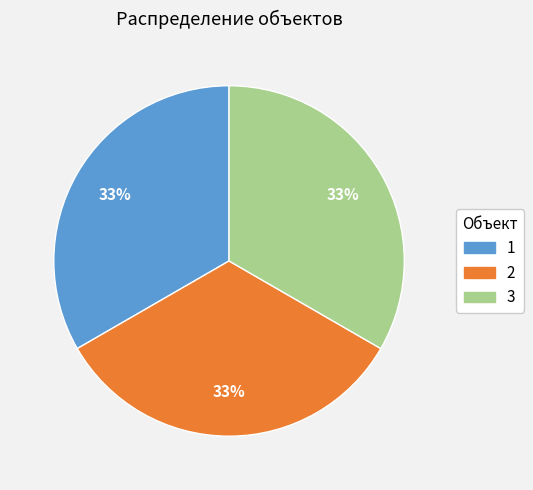

What percentage is the 2 slice, to the nearest percent?

33%